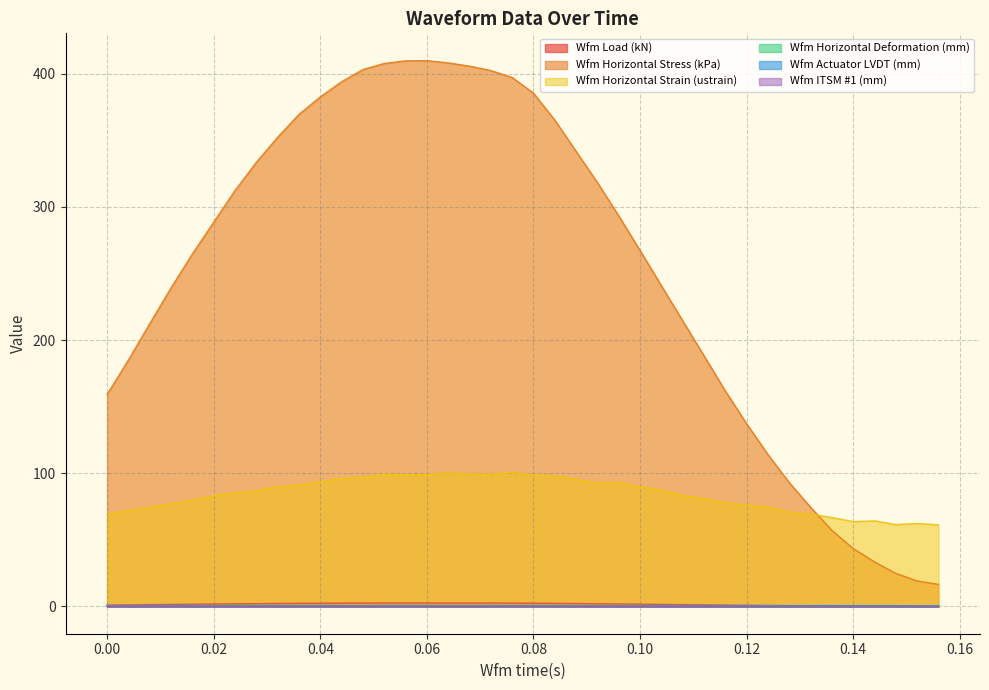

What is the maximum value shown in the chart?

409.8